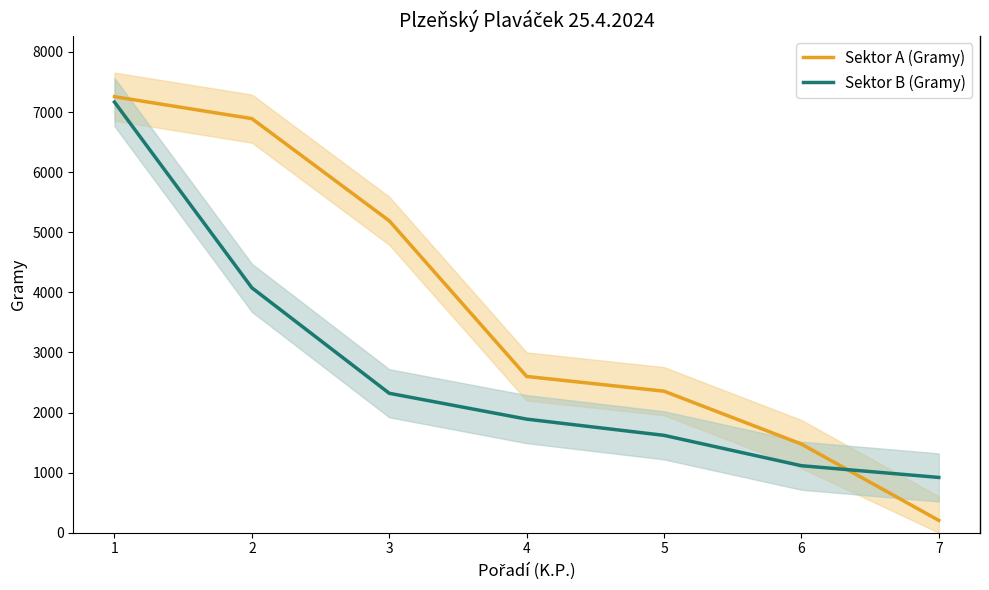

Reading left to right, extract all data points from this chart.

Sektor A (Gramy): 1=7255	2=6890	3=5190	4=2600	5=2355	6=1475	7=205
Sektor B (Gramy): 1=7165	2=4075	3=2320	4=1890	5=1620	6=1115	7=920